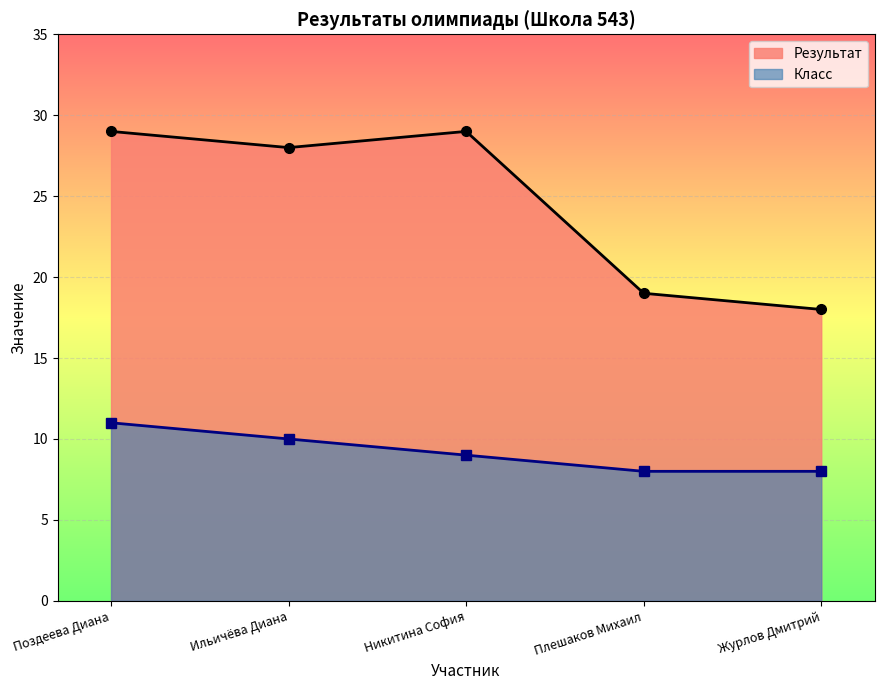

What is the difference between the highest and lowest values at Журлов Дмитрий?

10